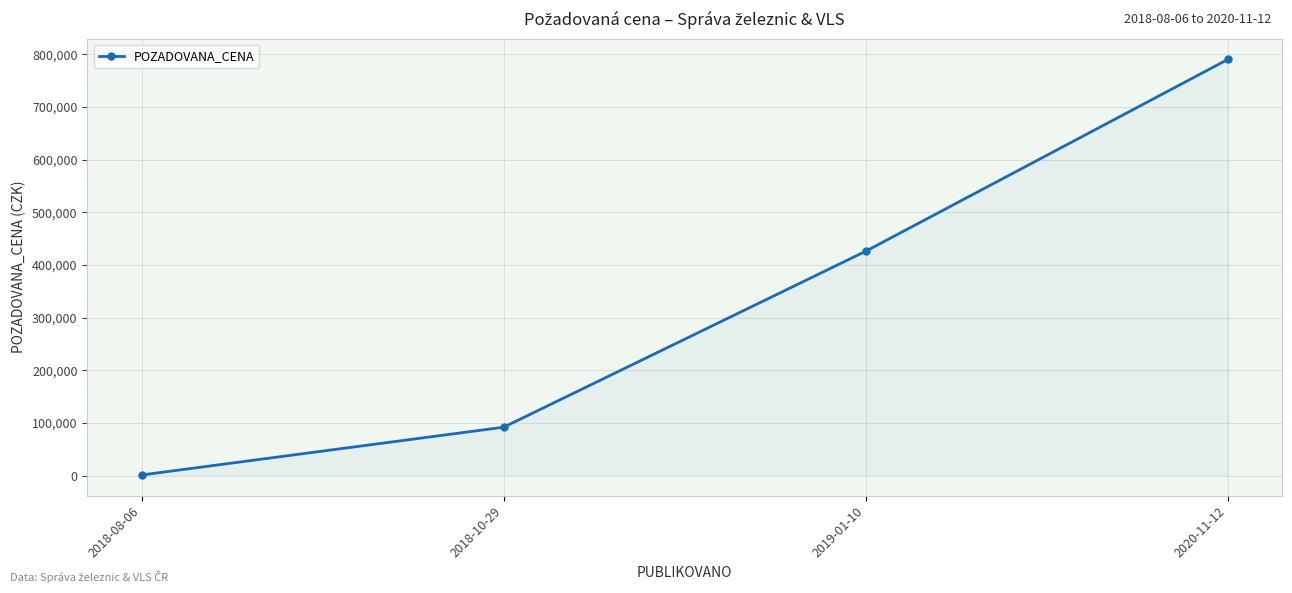

What is the label of the 3rd point from the left?

2019-01-10